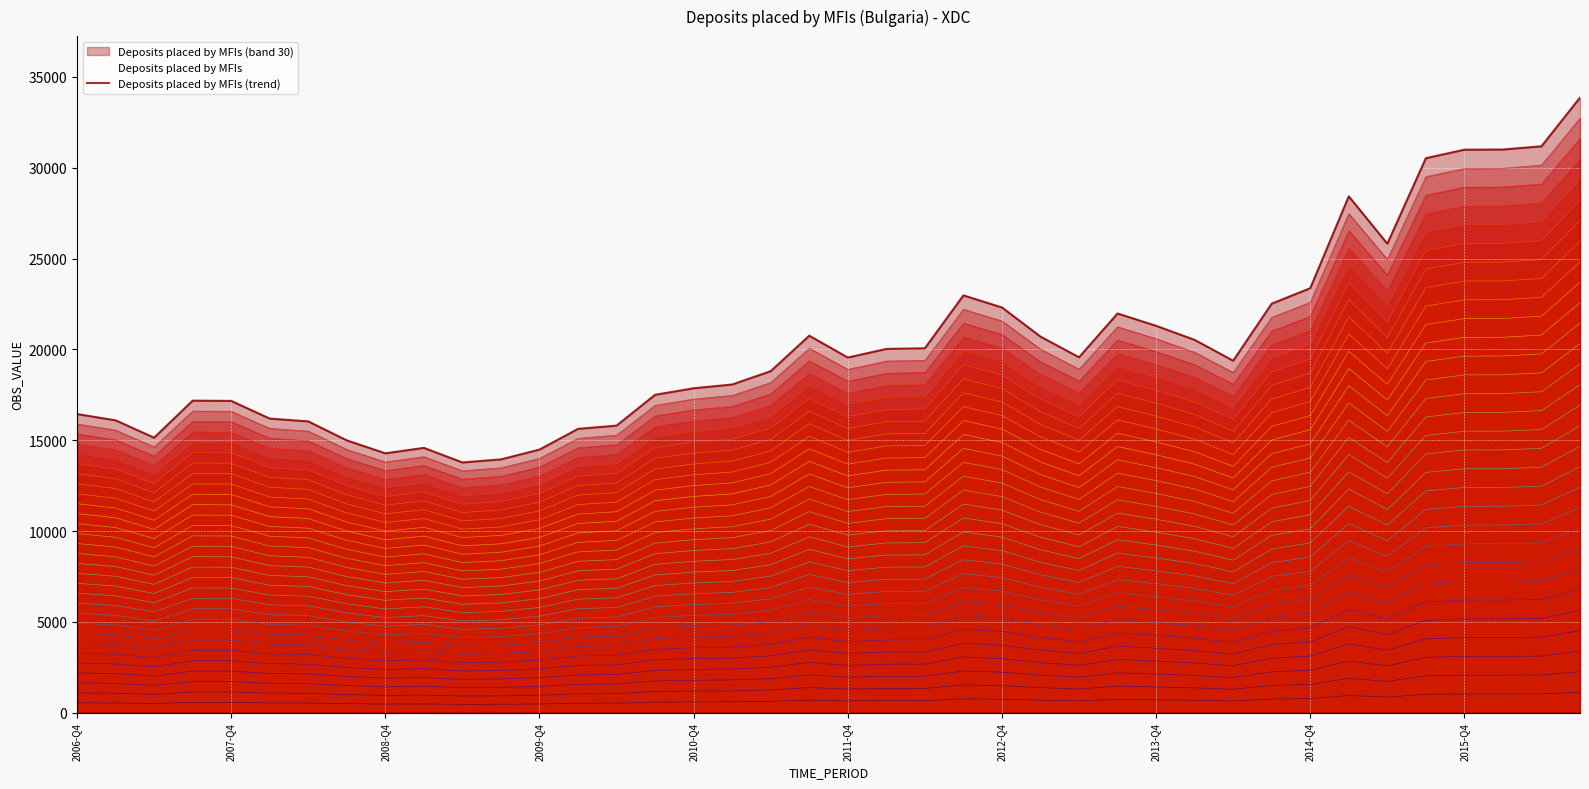

Reading left to right, transcribe all the data shown in this chart.

16440	16095	15140	17178	17165	16191	16037	14991	14280	14580	13777	13946	14485	15625	15805	17502	17861	18068	18802	20754	19551	20026	20061	22974	22309	20704	19566	21977	21298	20524	19376	22518	23368	28425	25818	30525	30992	31002	31182	33859